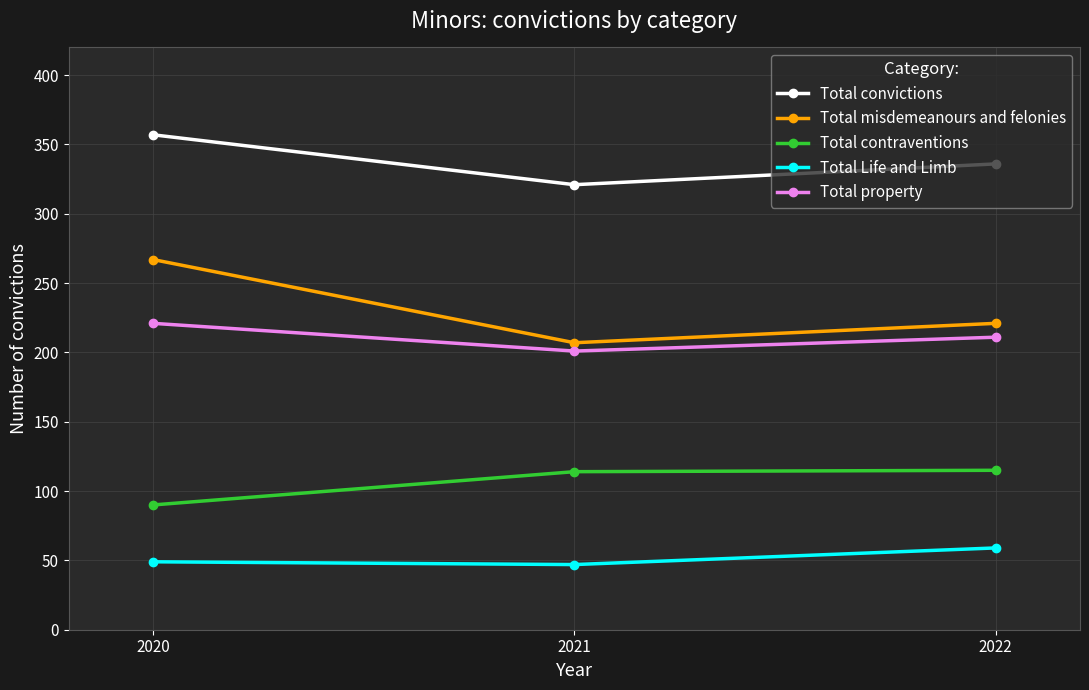

List the labels in order of Total misdemeanours and felonies value, largest first.

2020, 2022, 2021